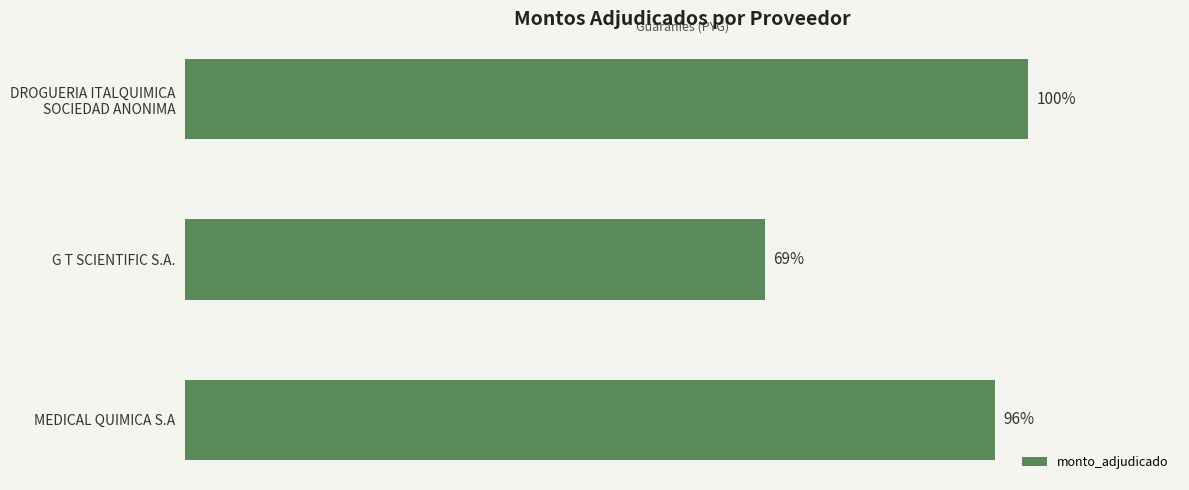

How many values are between 182796000 and 265794667?

3